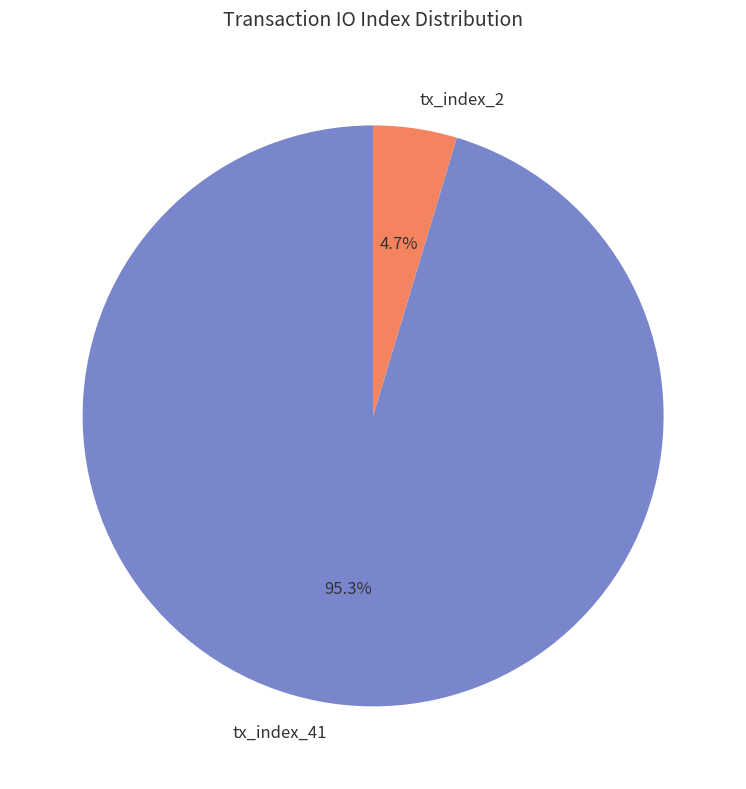

Rank the categories by value from lowest to highest.

tx_index_2, tx_index_41